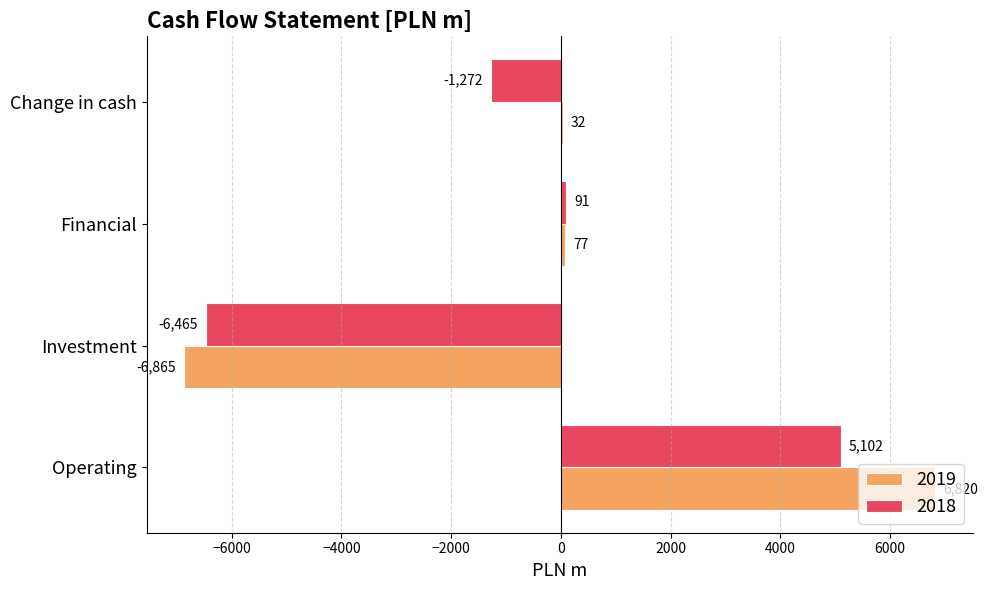

What is the total value across all series at Change in cash?

-1240